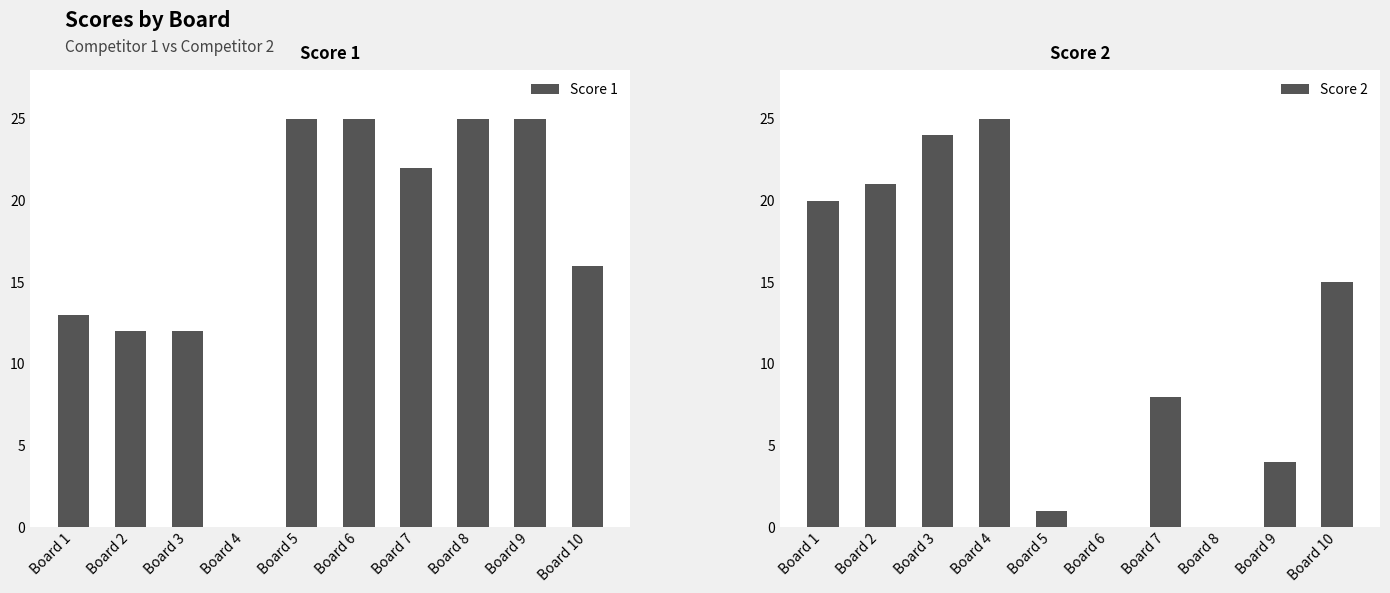

What is the difference between the highest and lowest values at Board 3?

12